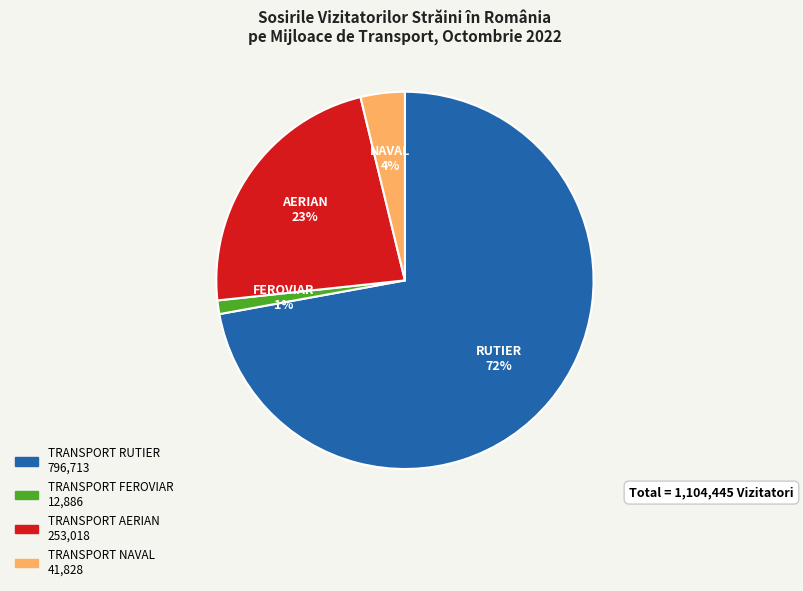

How many segments does this pie chart have?

4